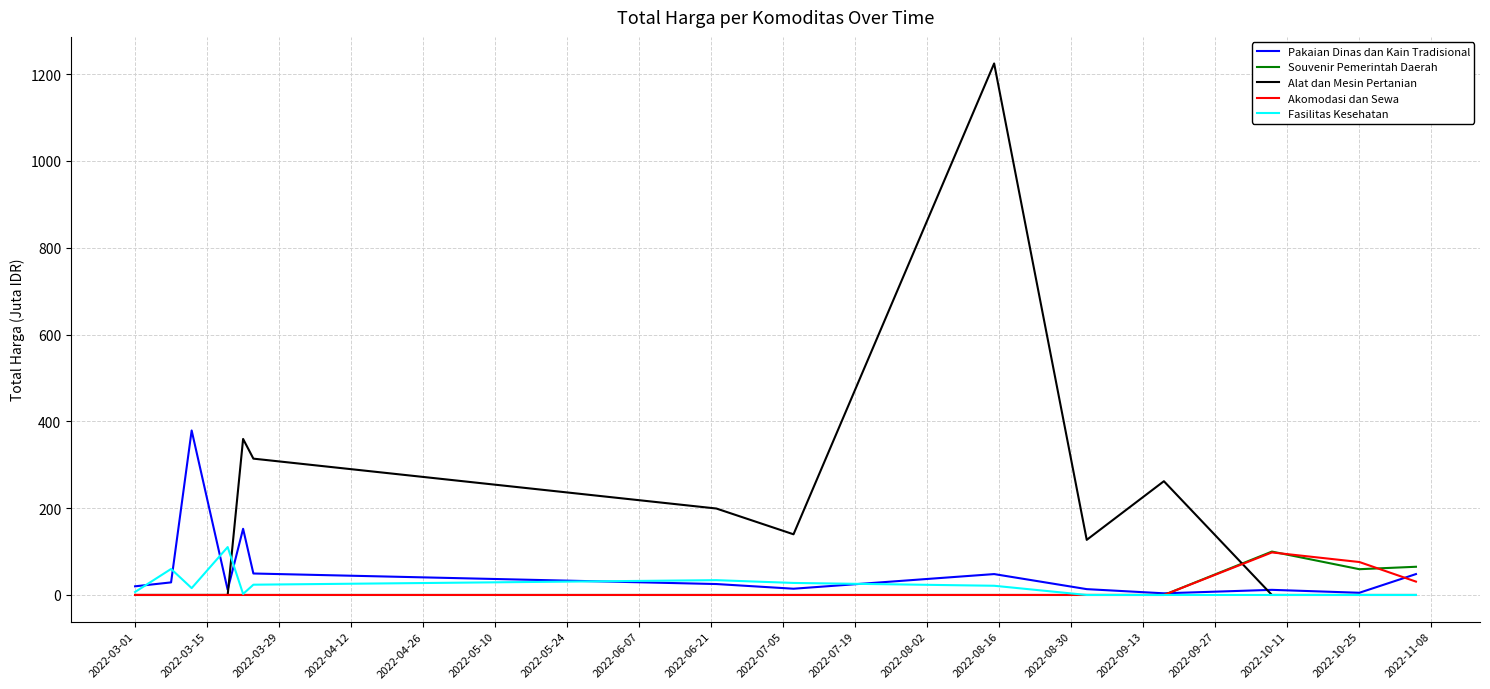

Which series has the largest total across all categories?

Alat dan Mesin Pertanian